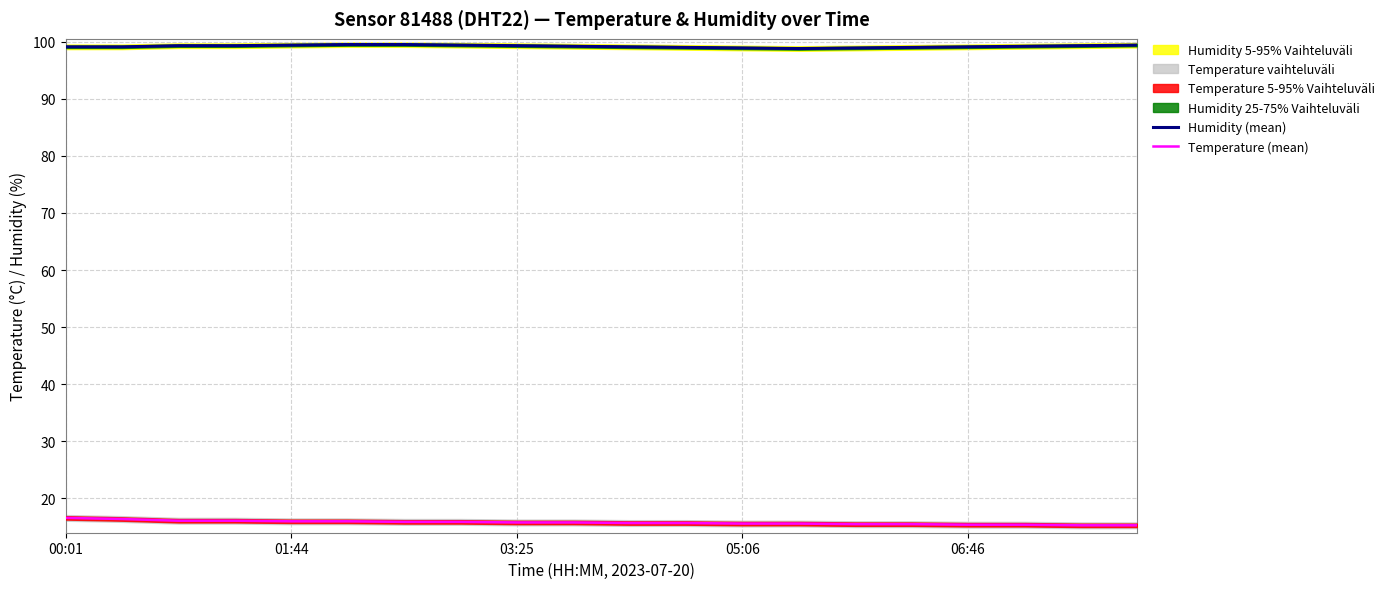

Where is Humidity (mean) nearest to the value 99?

11